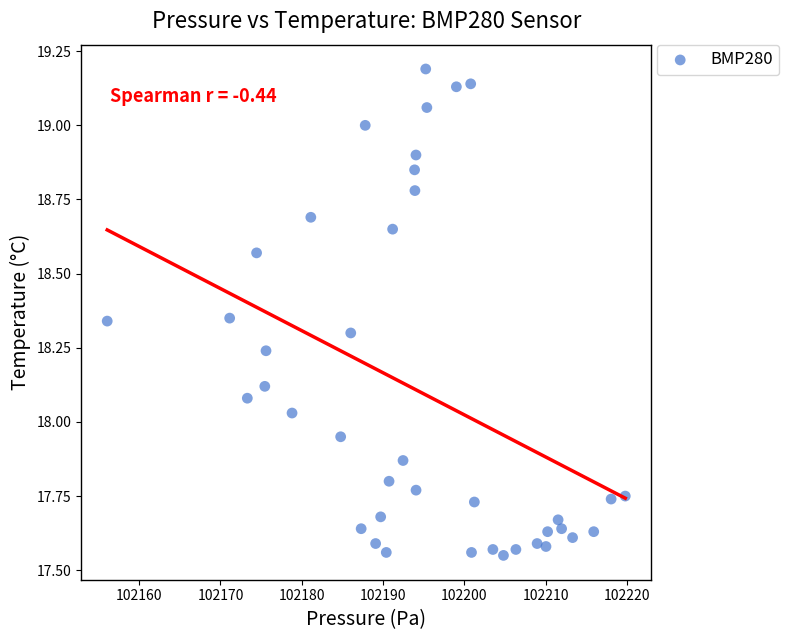

What is the range of Y values (max minus min)?

1.6